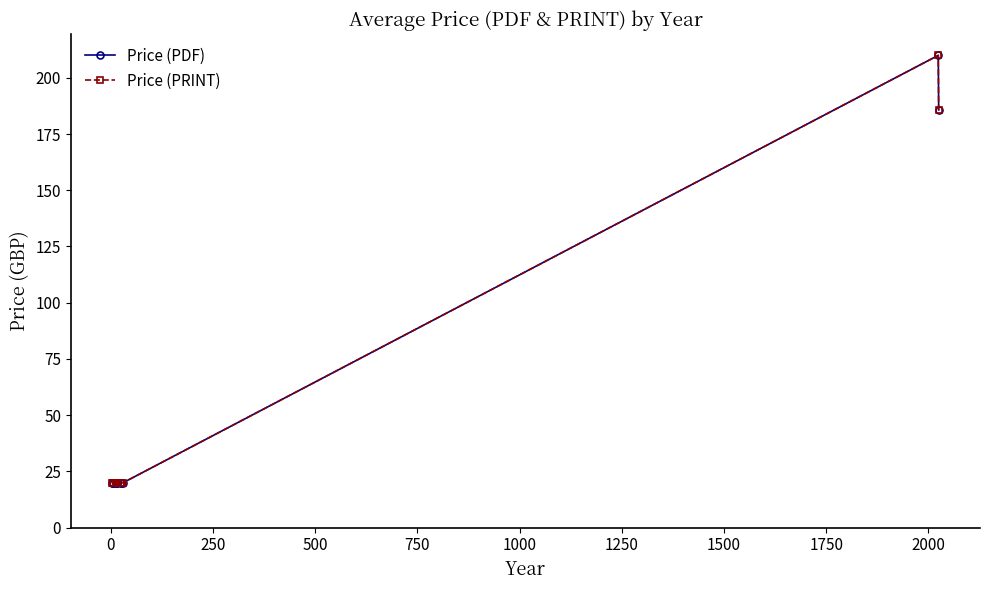

True or false: Price (PRINT) and Price (PDF) intersect in this chart.

False